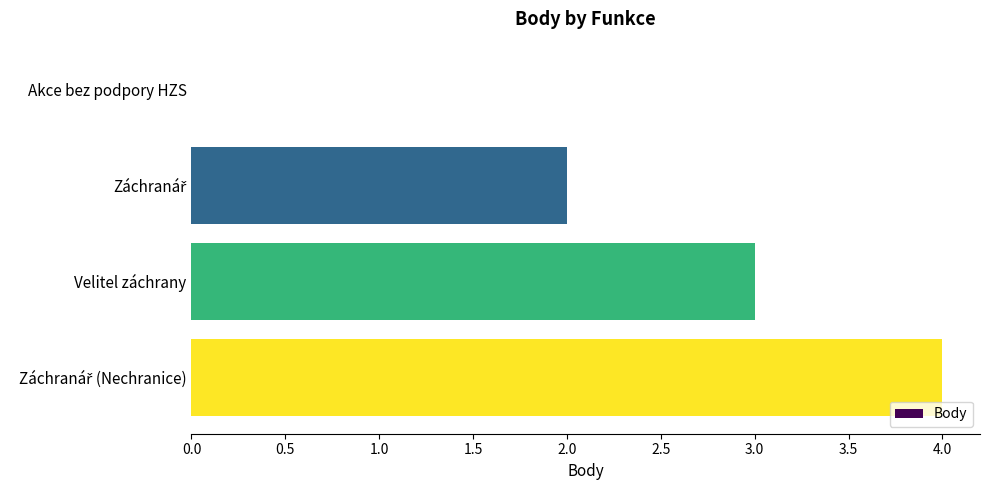

The chart shows a value of -2 at Akce bez podpory HZS. True or false?

False